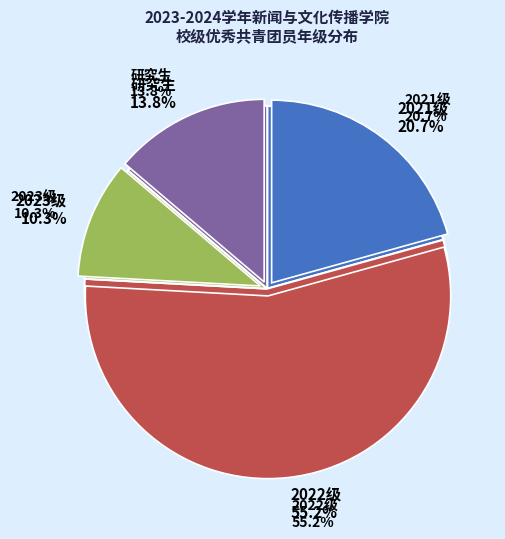

Which slice is the largest?

2022级